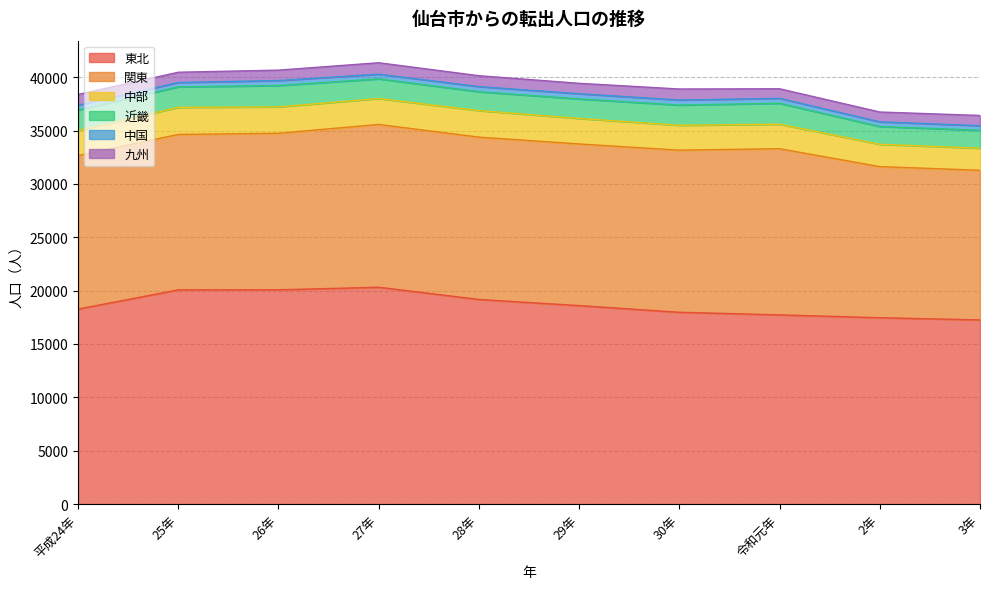

At 27年, list the series in order from largest to smallest.

東北, 関東, 中部, 近畿, 九州, 中国